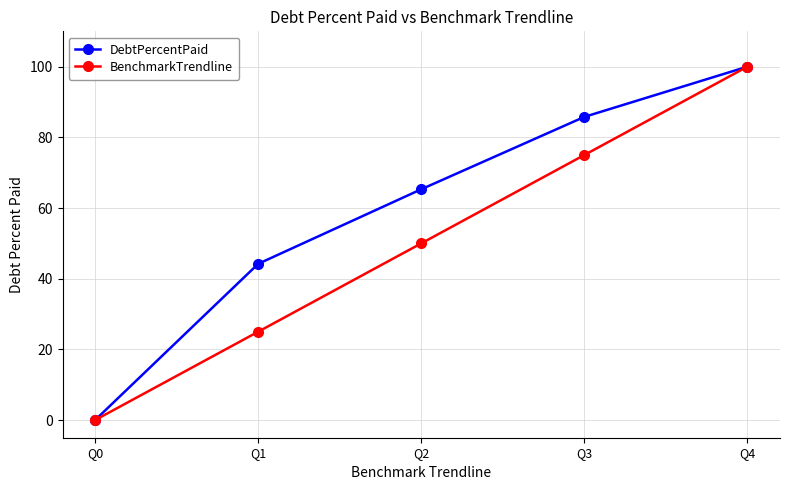

What is the sum of all DebtPercentPaid values?

295.3